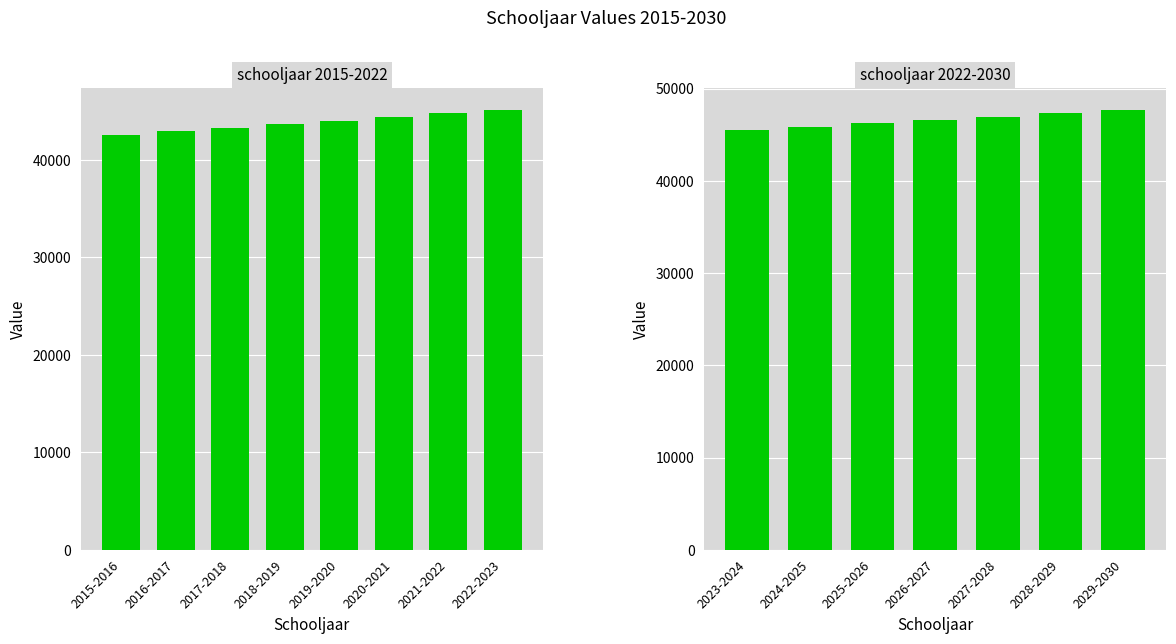

What is the ratio of the value at 2027-2028 to the value at 2023-2024?

1.0